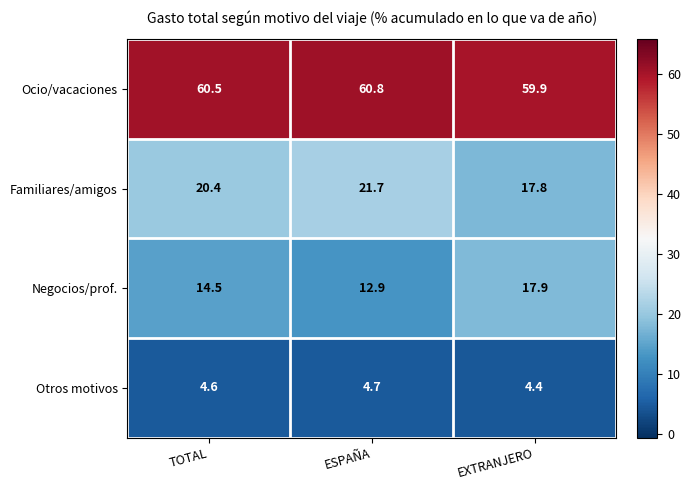

What is the total value across all series at TOTAL?

100.0